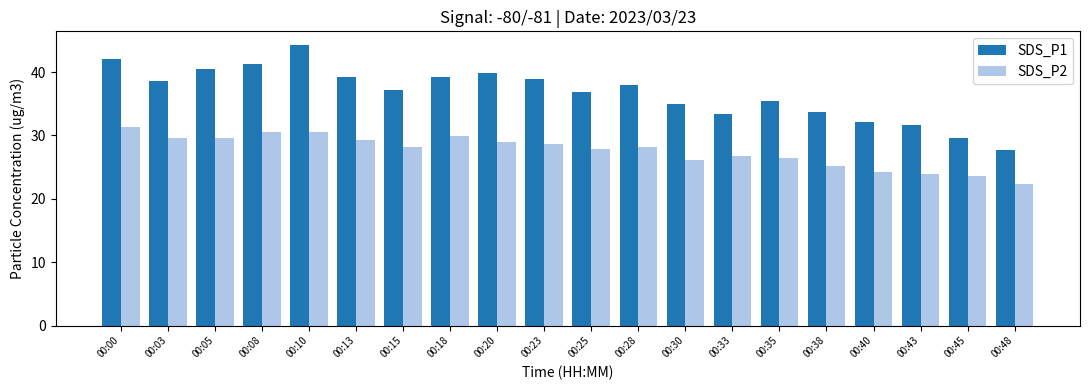

Which category has the highest value in the SDS_P2 series?

00:00